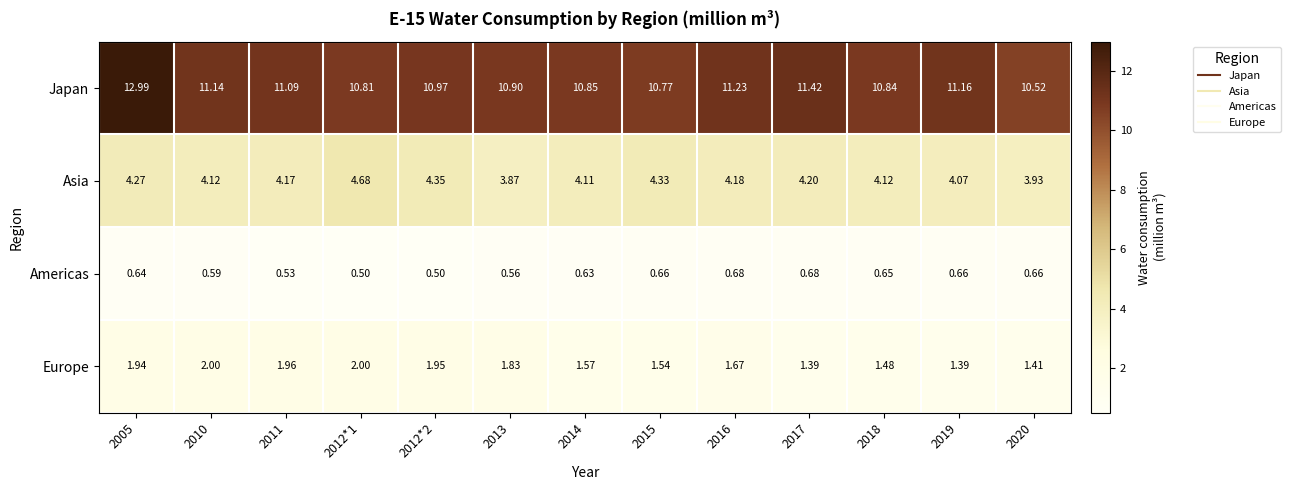

Which series has the largest range (max minus min)?

Japan